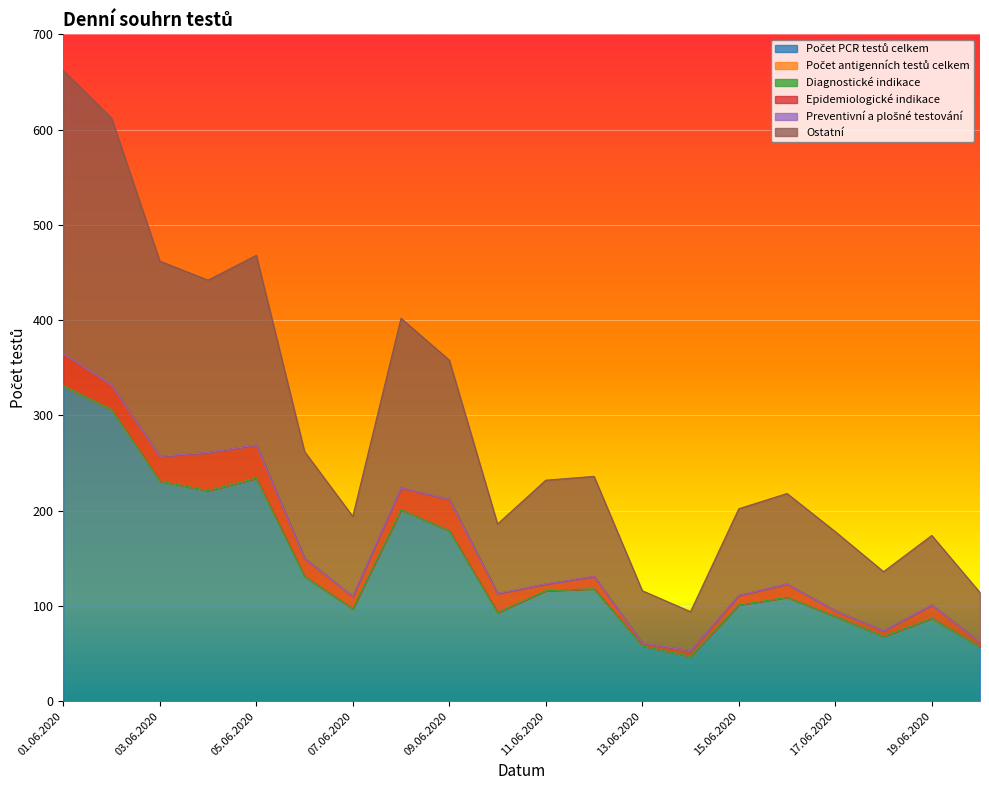

Where is the first local maximum for Epidemiologické indikace?

04.06.2020